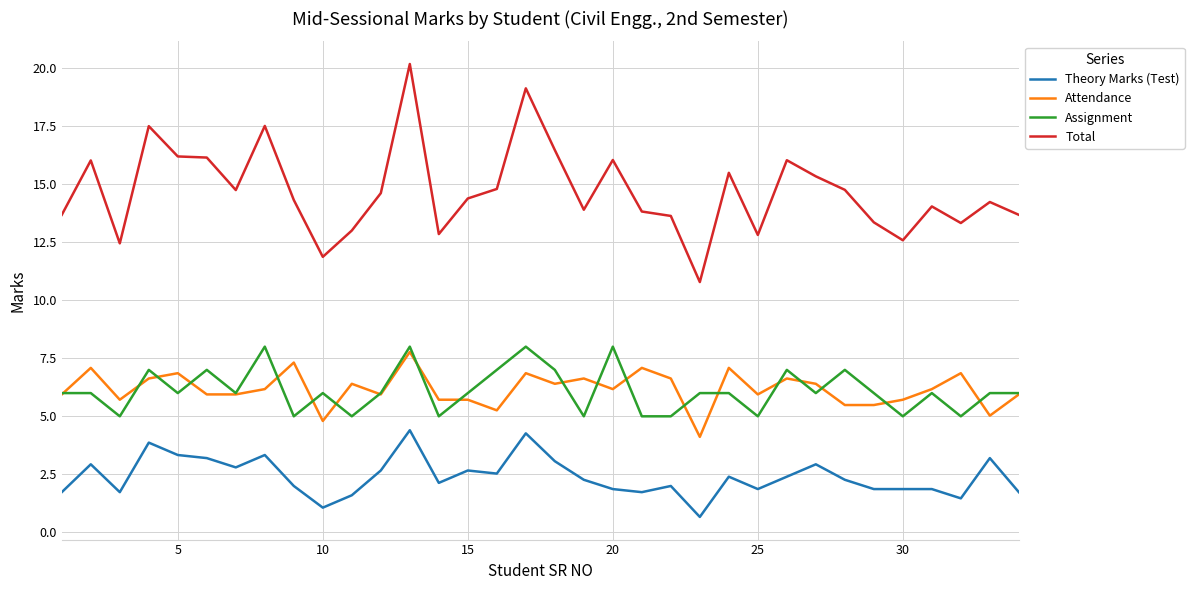

True or false: Total and Theory Marks (Test) intersect in this chart.

False